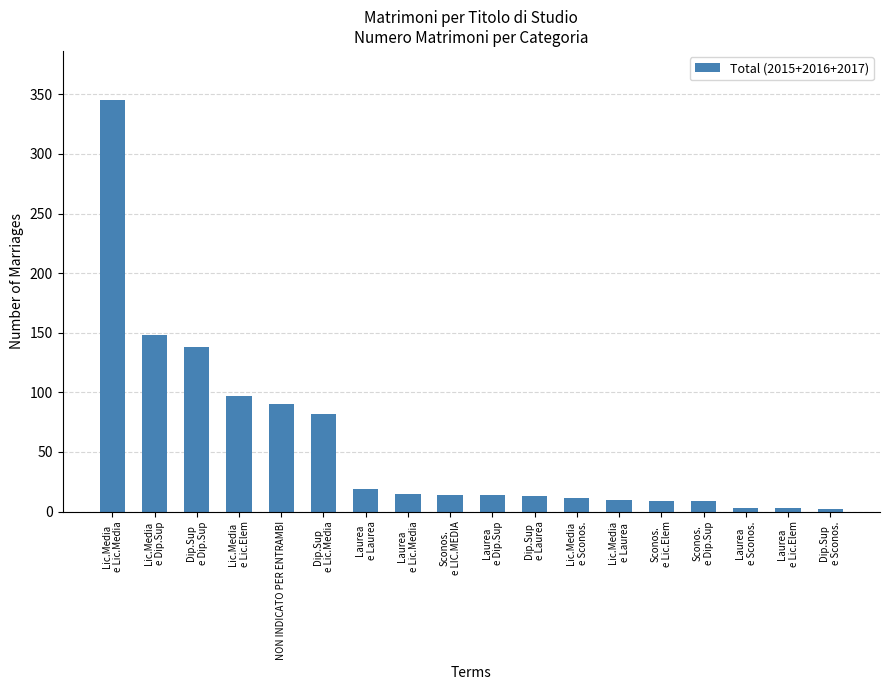

Approximately how many times larger is the value at Laurea
e Laurea compared to Laurea
e Dip.Sup?

1.4